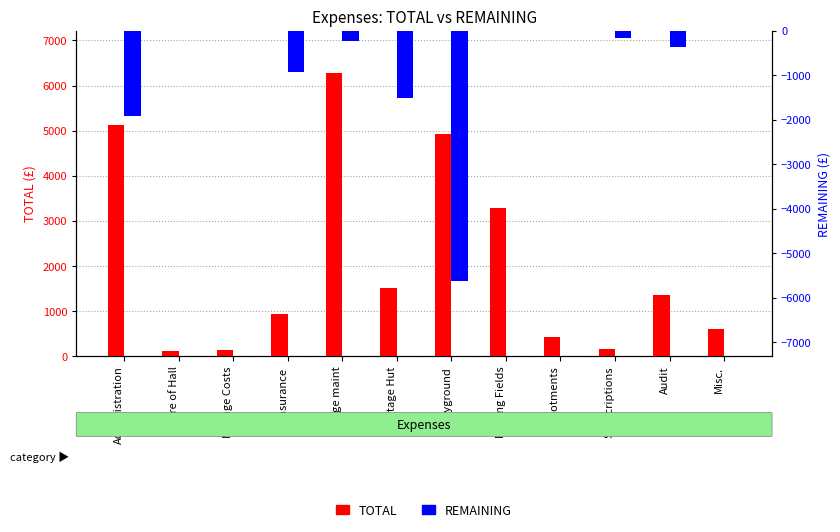

What is the difference between the maximum and minimum values in the TOTAL series?

6168.0